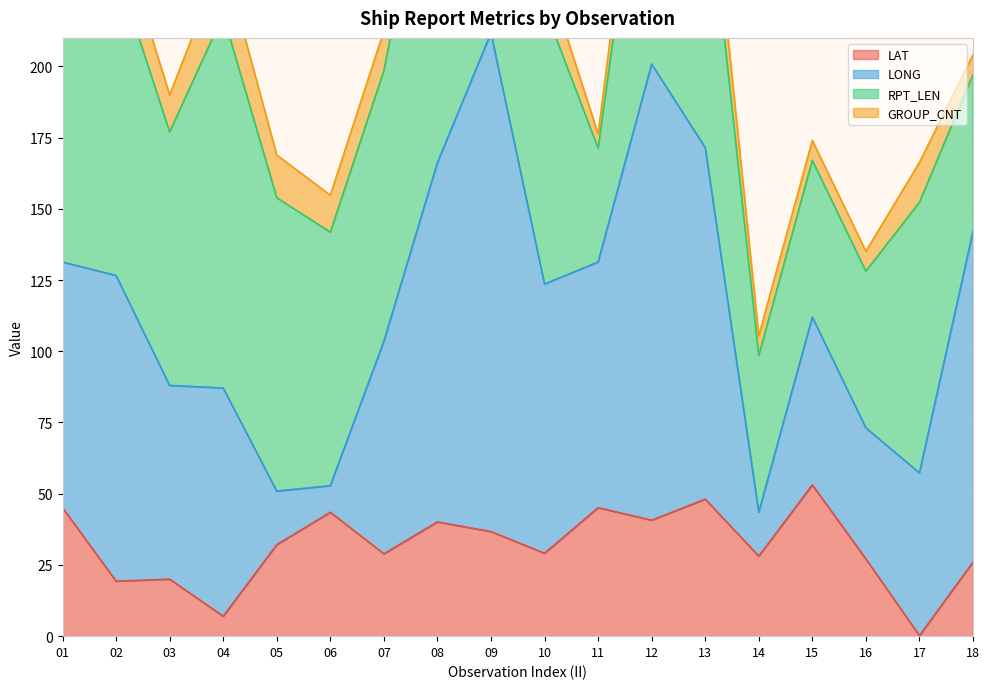

Which category has the highest value in the LONG series?

09